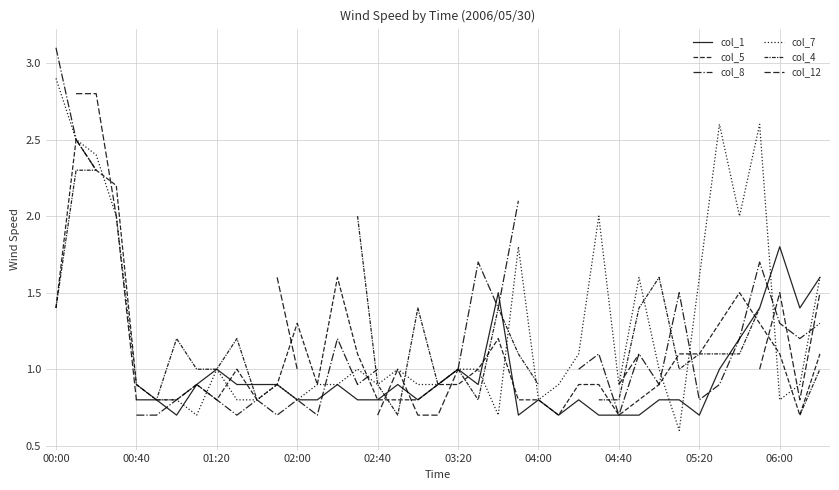

What is the greatest value displayed?

3.1